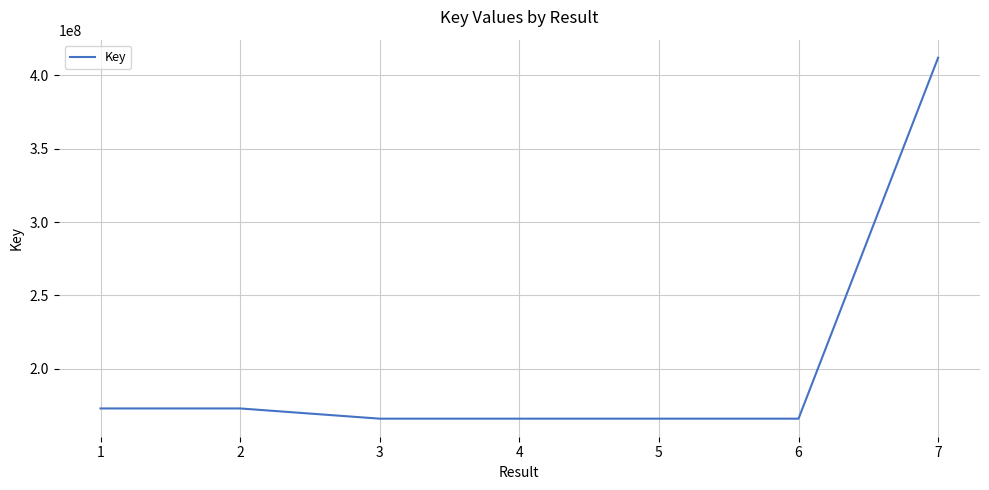

The value at 6 is 166096437. True or false?

True